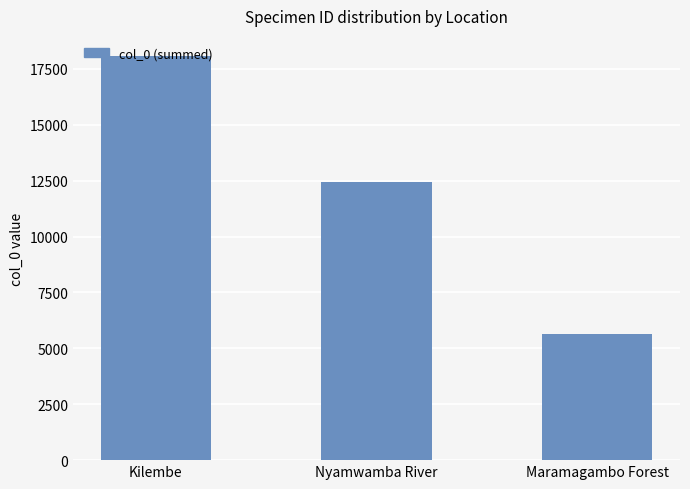

How many data points are less than 12461?

1